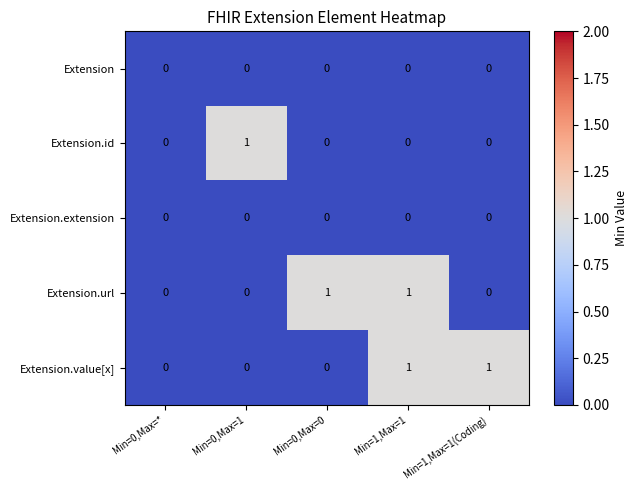

The Extension.value[x] series shows 1 at Min=0,Max=0. True or false?

False